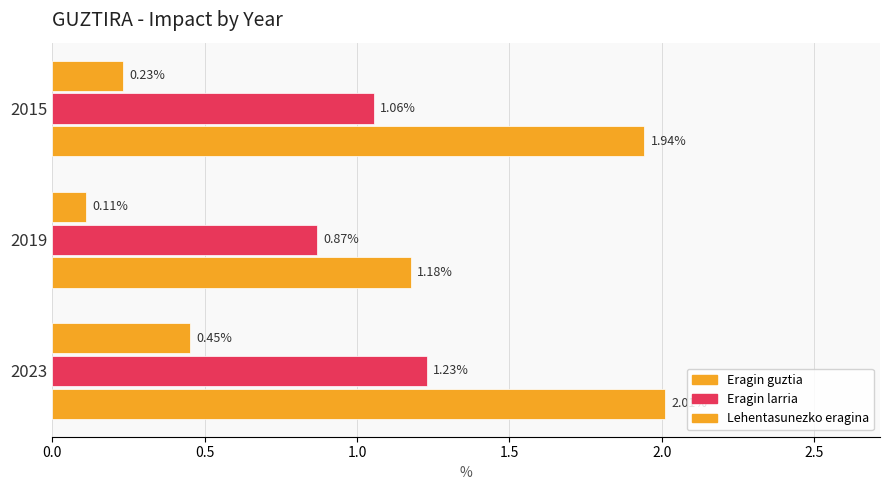

List the series in order of their overall mean, lowest first.

Lehentasunezko eragina, Eragin larria, Eragin guztia